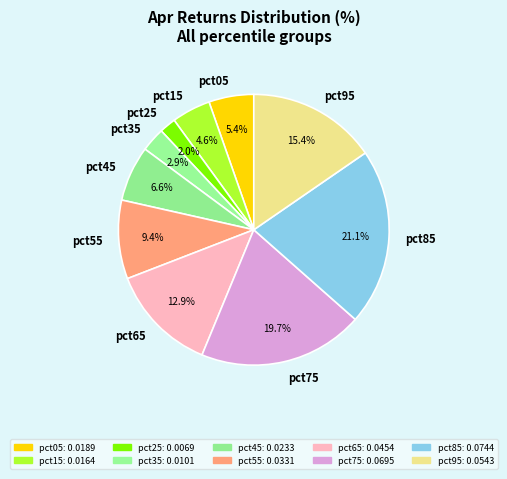

How many slices are in this pie chart?

10